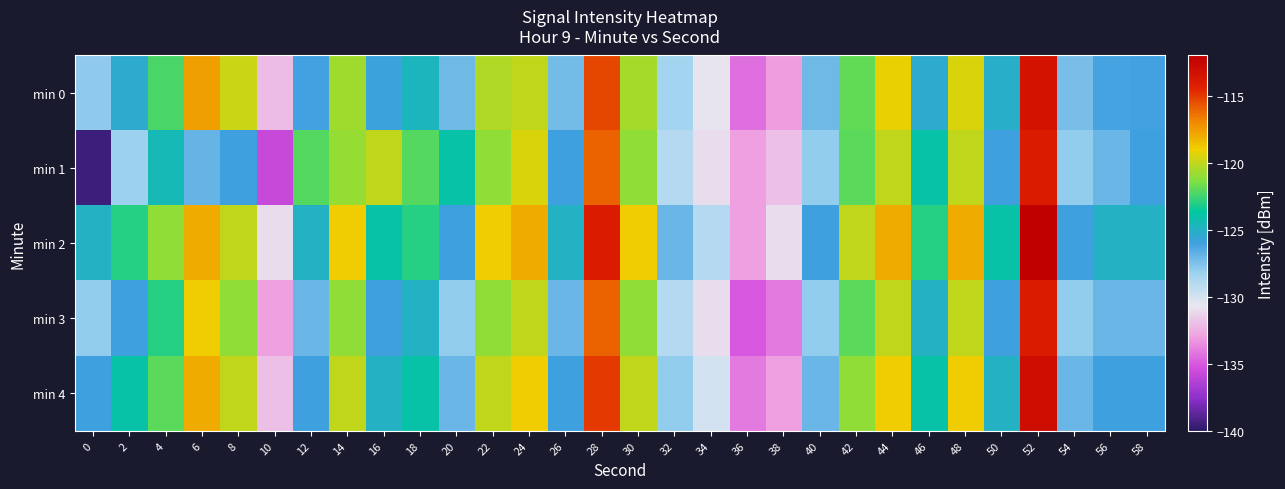

Reading left to right, what are all the values shown in this chart?

min 0: 0=-127.9	2=-125.4	4=-122.3	6=-117.6	8=-119.8	10=-132.1	12=-126.1	14=-120.7	16=-125.8	18=-124.8	20=-127.2	22=-120.4	24=-120.0	26=-127.3	28=-115.4	30=-120.6	32=-128.5	34=-130.8	36=-134.4	38=-133.1	40=-127.2	42=-121.9	44=-119.2	46=-125.4	48=-119.5	50=-125.2	52=-113.5	54=-127.3	56=-126.2	58=-126.1
min 1: 0=-139.5	2=-128.3	4=-124.5	6=-126.9	8=-125.9	10=-135.7	12=-122.1	14=-120.9	16=-120.0	18=-122.1	20=-124.0	22=-121.0	24=-119.5	26=-126.0	28=-116.0	30=-121.0	32=-129.0	34=-131.0	36=-133.0	38=-132.0	40=-128.0	42=-122.0	44=-120.0	46=-124.0	48=-120.0	50=-126.0	52=-114.0	54=-128.0	56=-127.0	58=-126.0
min 2: 0=-125.0	2=-123.0	4=-121.0	6=-118.0	8=-120.0	10=-131.0	12=-125.0	14=-119.0	16=-124.0	18=-123.0	20=-126.0	22=-119.0	24=-118.0	26=-125.0	28=-114.0	30=-119.0	32=-127.0	34=-129.0	36=-133.0	38=-131.0	40=-126.0	42=-120.0	44=-118.0	46=-123.0	48=-118.0	50=-124.0	52=-112.0	54=-126.0	56=-125.0	58=-125.0
min 3: 0=-128.0	2=-126.0	4=-123.0	6=-119.0	8=-121.0	10=-133.0	12=-127.0	14=-121.0	16=-126.0	18=-125.0	20=-128.0	22=-121.0	24=-120.0	26=-127.0	28=-116.0	30=-121.0	32=-129.0	34=-131.0	36=-135.0	38=-134.0	40=-128.0	42=-122.0	44=-120.0	46=-125.0	48=-120.0	50=-126.0	52=-114.0	54=-128.0	56=-127.0	58=-127.0
min 4: 0=-126.0	2=-124.0	4=-122.0	6=-118.0	8=-120.0	10=-132.0	12=-126.0	14=-120.0	16=-125.0	18=-124.0	20=-127.0	22=-120.0	24=-119.0	26=-126.0	28=-115.0	30=-120.0	32=-128.0	34=-130.0	36=-134.0	38=-133.0	40=-127.0	42=-121.0	44=-119.0	46=-124.0	48=-119.0	50=-125.0	52=-113.0	54=-127.0	56=-126.0	58=-126.0